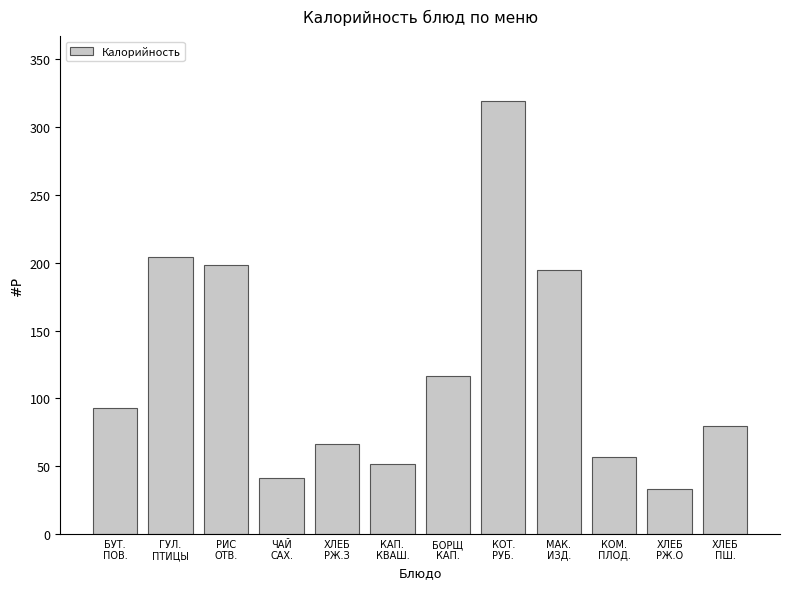

Reading right to left, extract all data points from this chart.

79.8	33.0	56.9	194.8	319.4	116.3	51.5	66.0	41.1	198.4	204.0	93.2